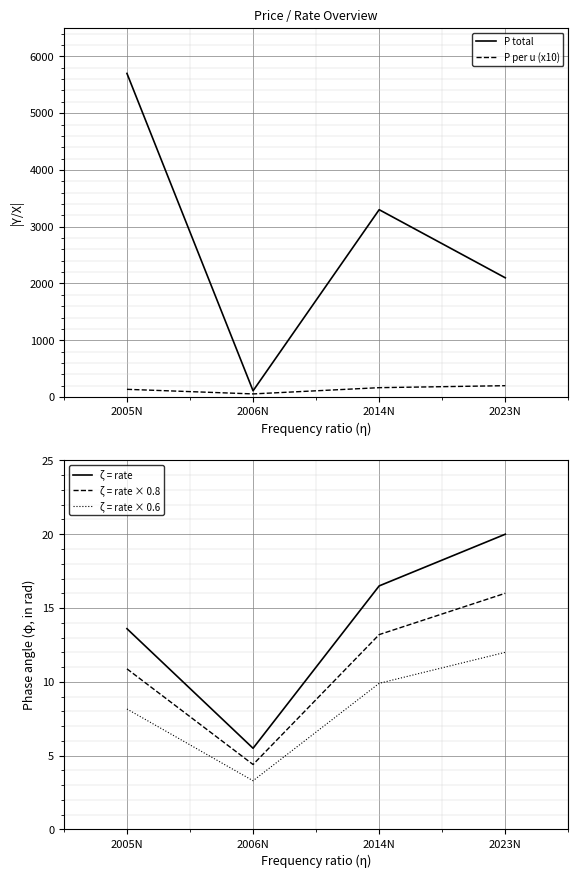

Is this an area chart (filled region under the line)?

No